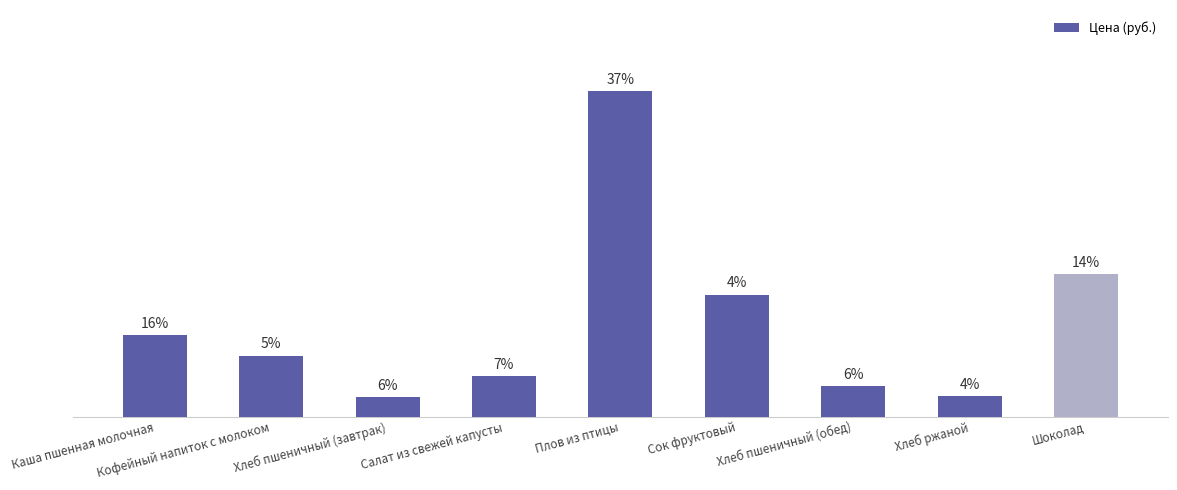

At which category does the chart reach its peak across all series?

Плов из птицы